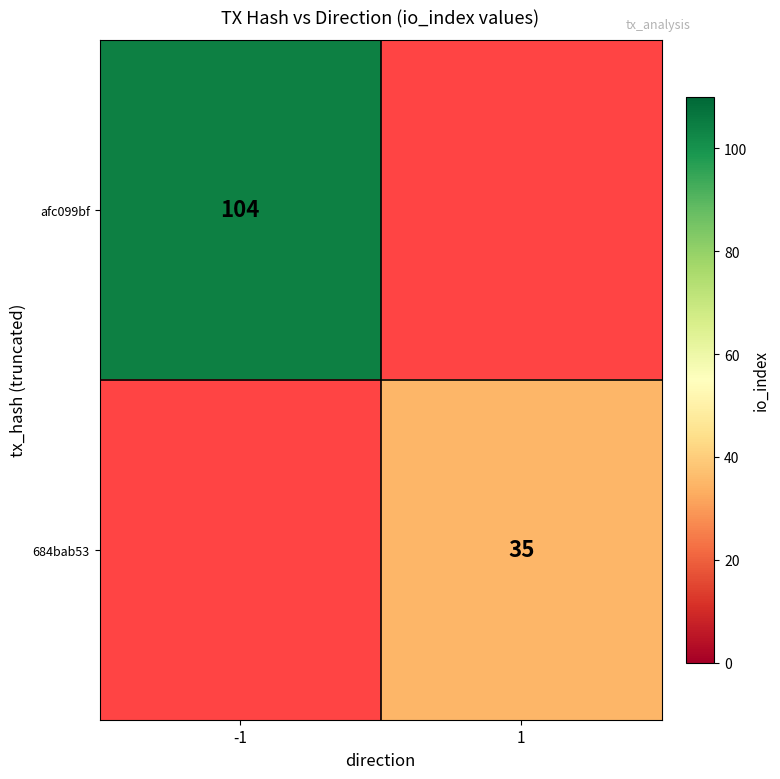

True or false: 684bab53 has a value of 35 at 1.

True